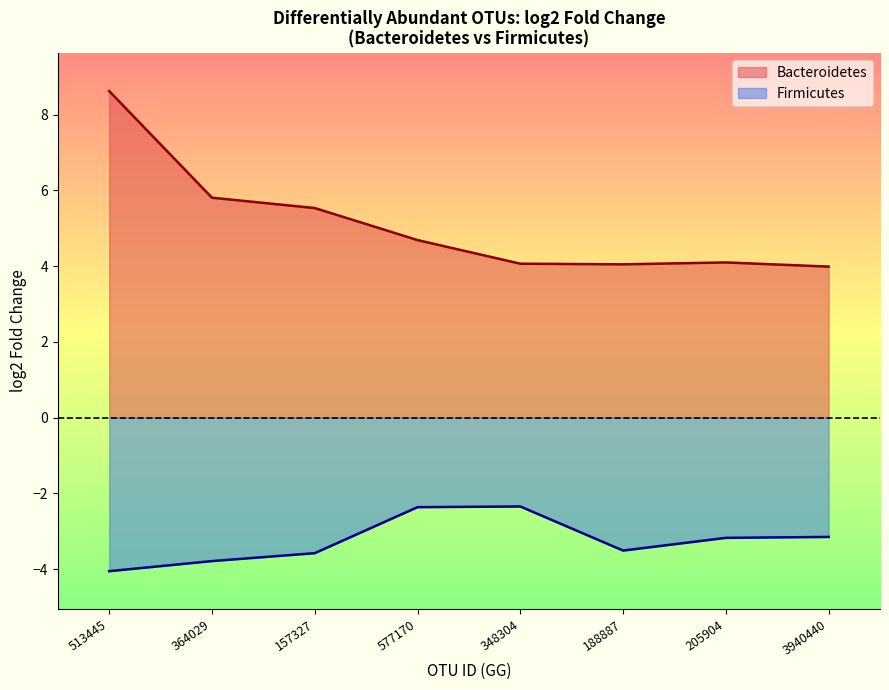

At how many categories does at least one series exceed -1?

8